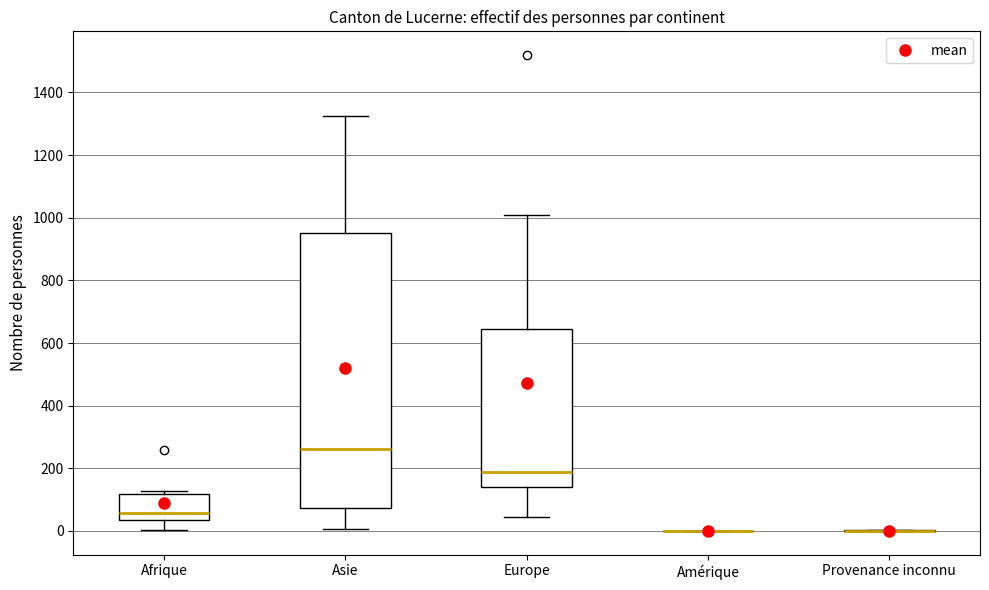

Comparing the boxes themselves (not the whiskers), which one is the tallest?

Asie